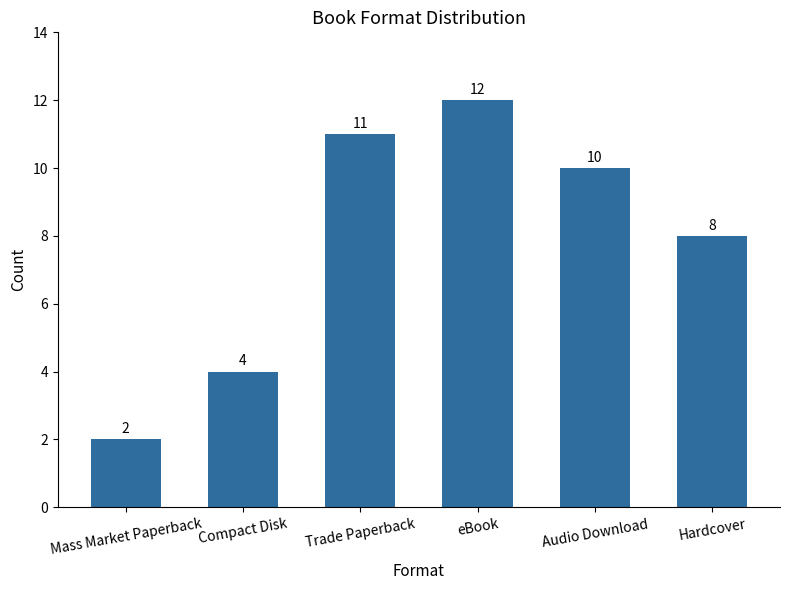

What is the smallest value displayed?

2